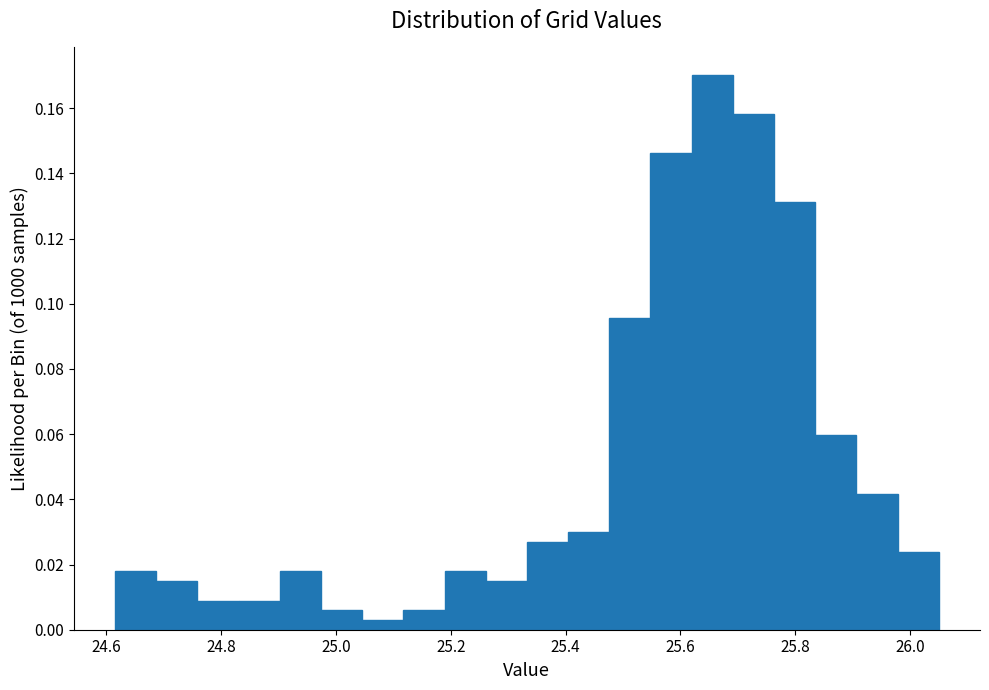

Around what value on the x-axis is the tallest bar? Give the approximate position of its centre, as read against the axis.

25.66